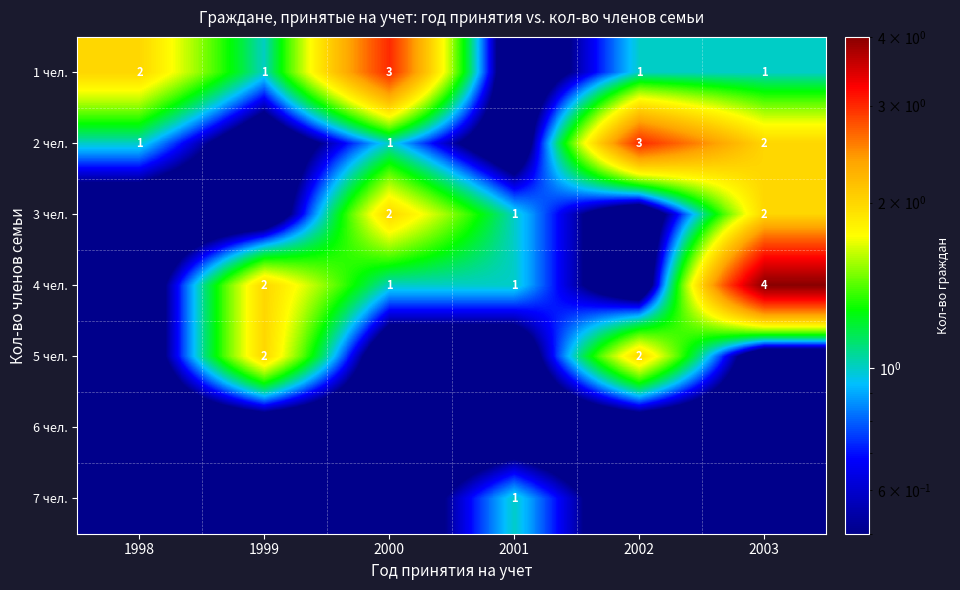

The value of 1 чел. at 2003 is 1.0. True or false?

True